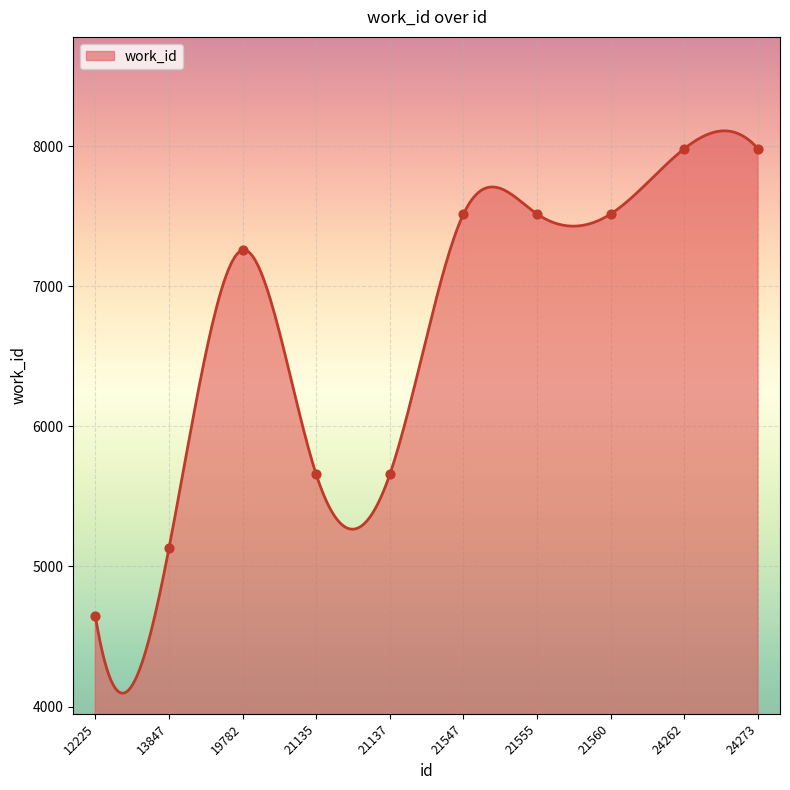

Approximately how many times larger is the value at 13847 compared to 24273?

0.6